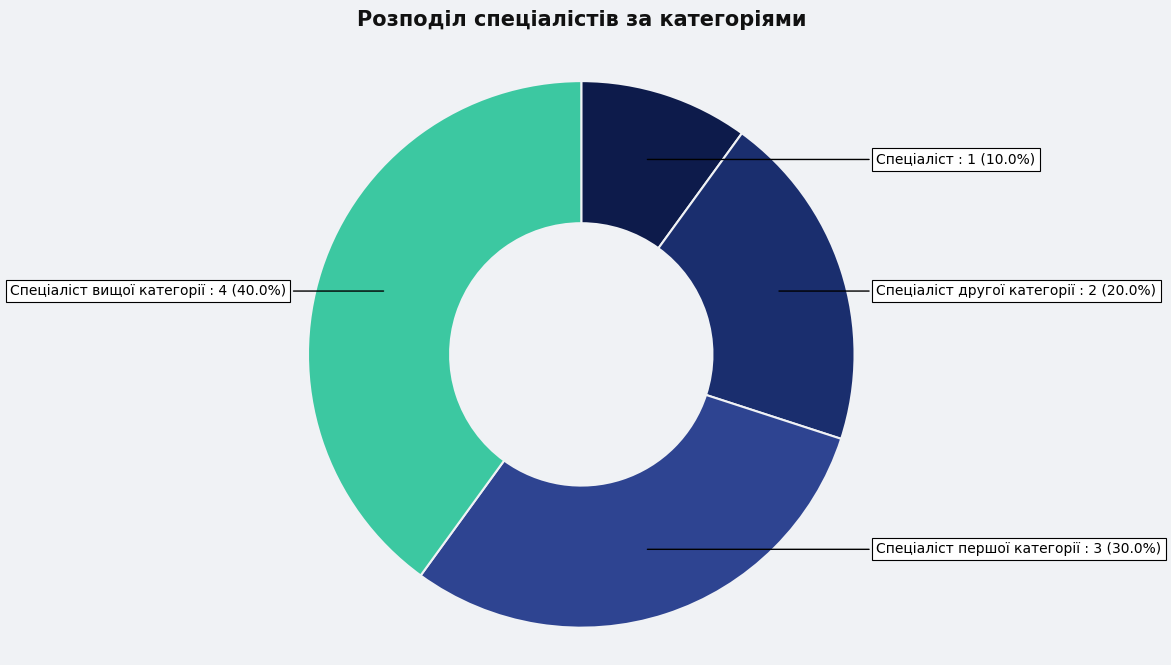

To the nearest percent, what portion does Спеціаліст другої категорії represent?

20%